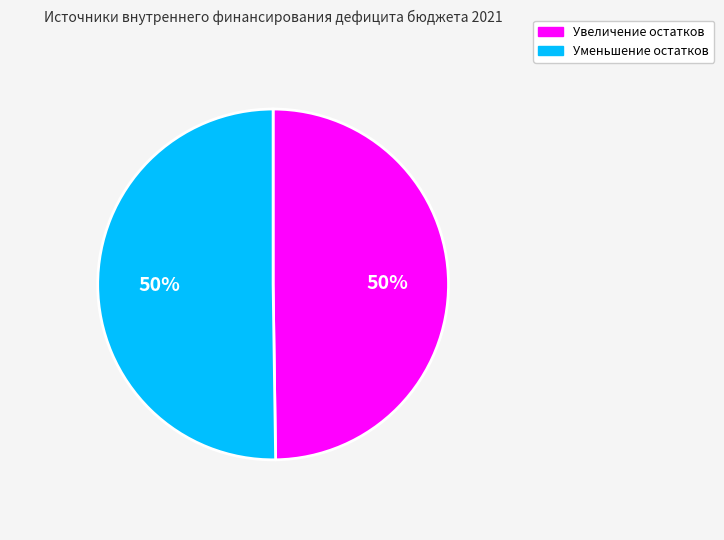

To the nearest percent, what is the average slice percentage?

50%